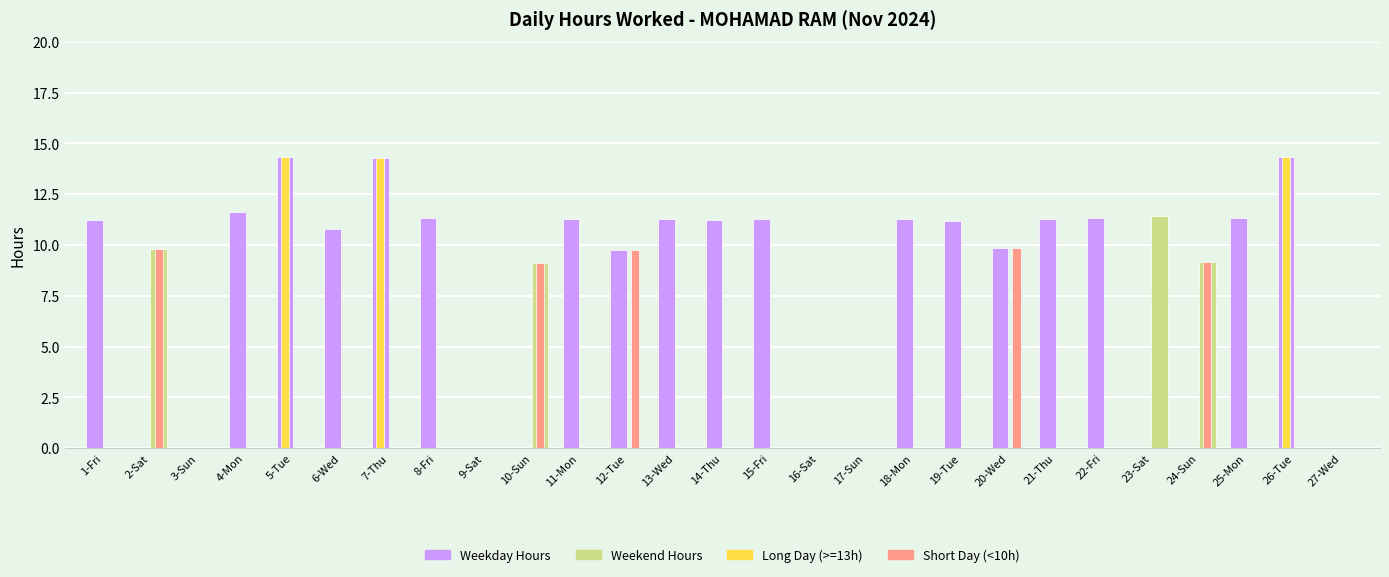

Count the Short Day (<10h) values in the range 0 to 1.

22